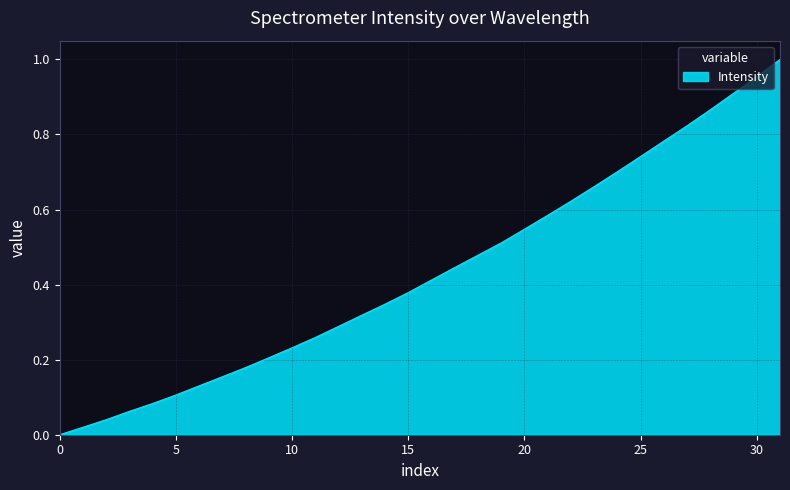

Does the chart have visible grid lines?

Yes